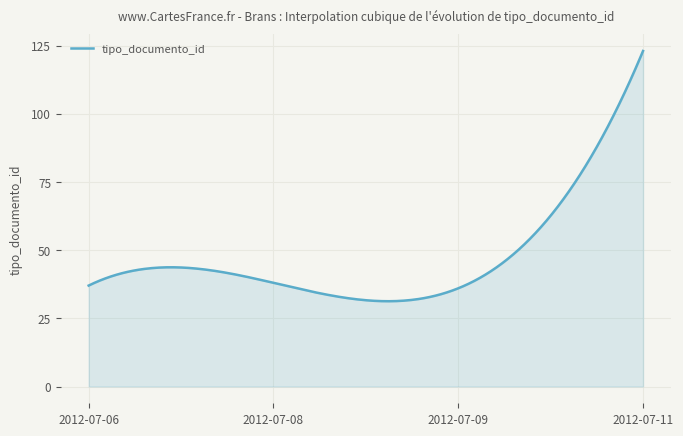

What is the difference between the maximum and minimum values?

91.7